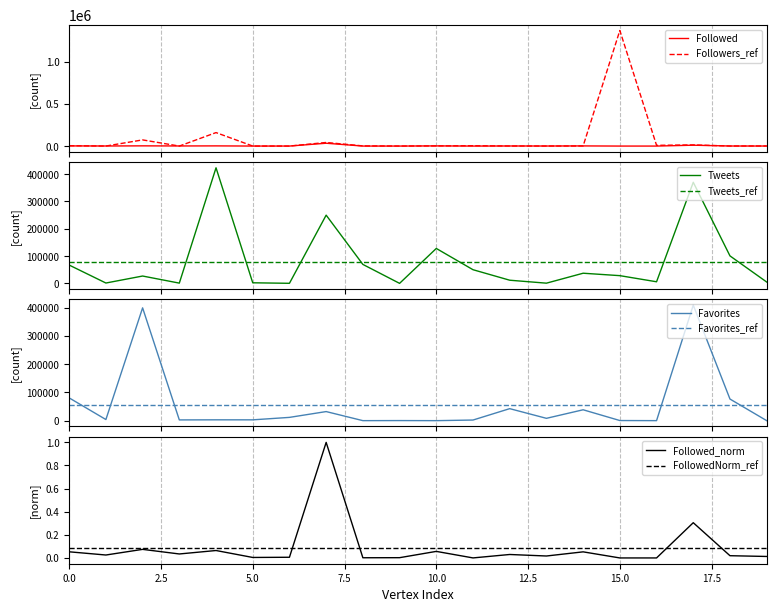

What is the highest value of the Followers_ref series?

1372778